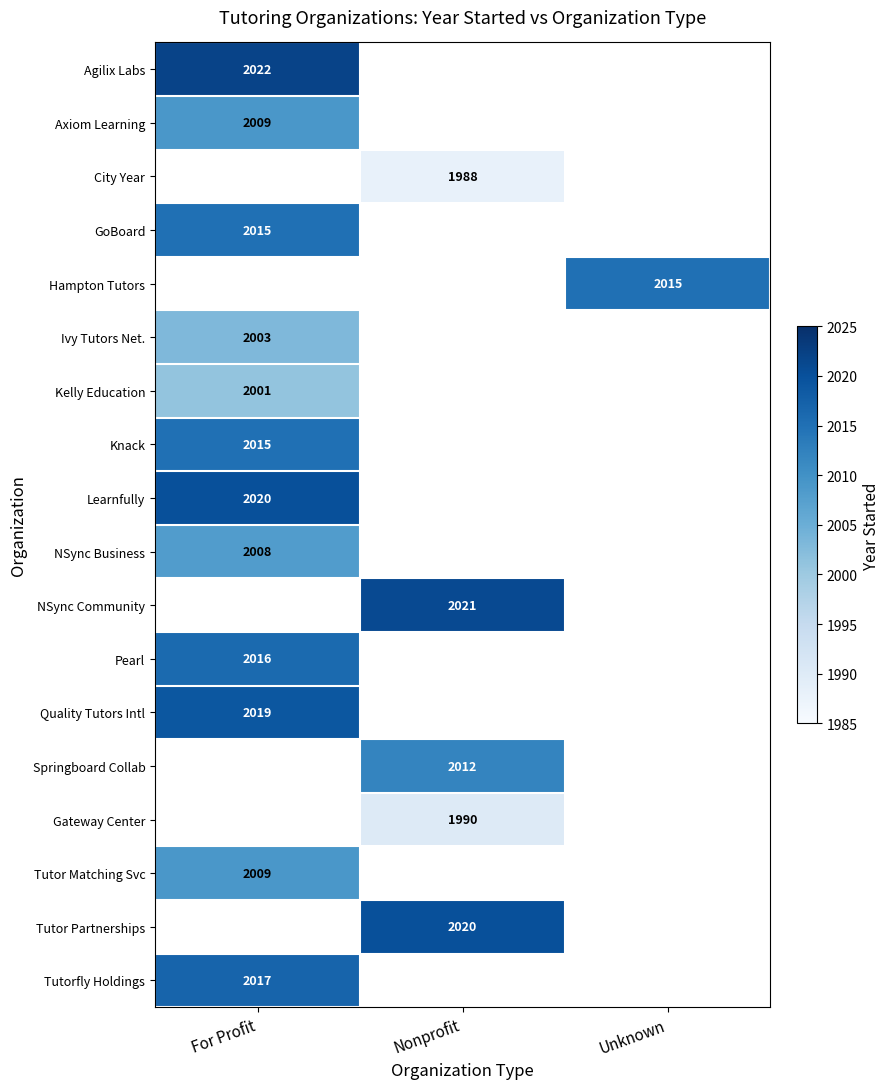

The Ivy Tutors Net. series shows 2003 at For Profit. True or false?

True